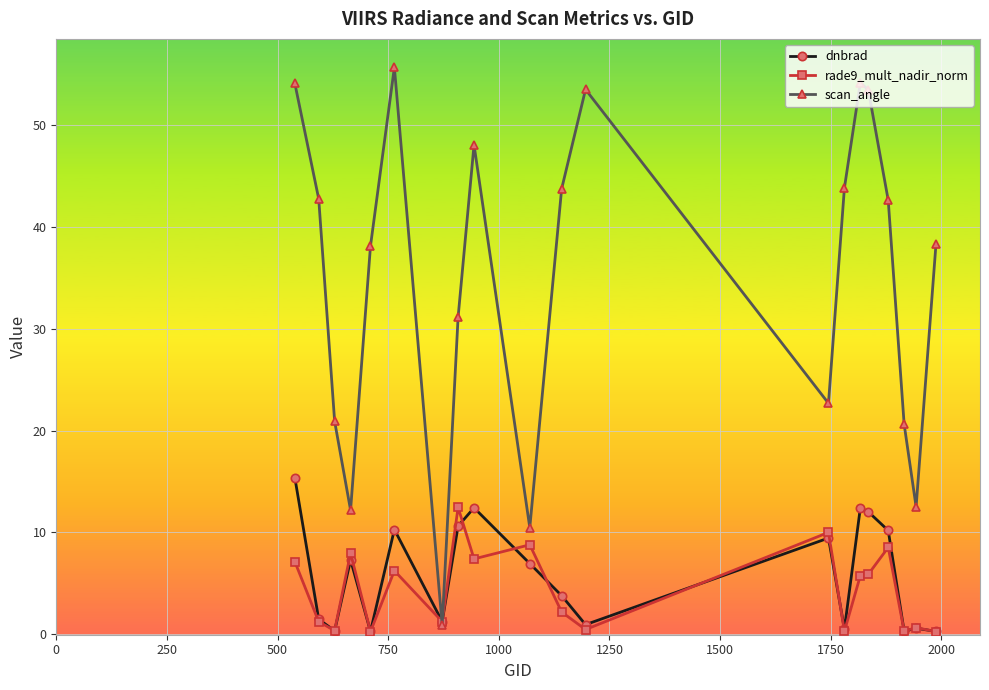

True or false: dnbrad has more than 1 points higher than both neighbors.

True